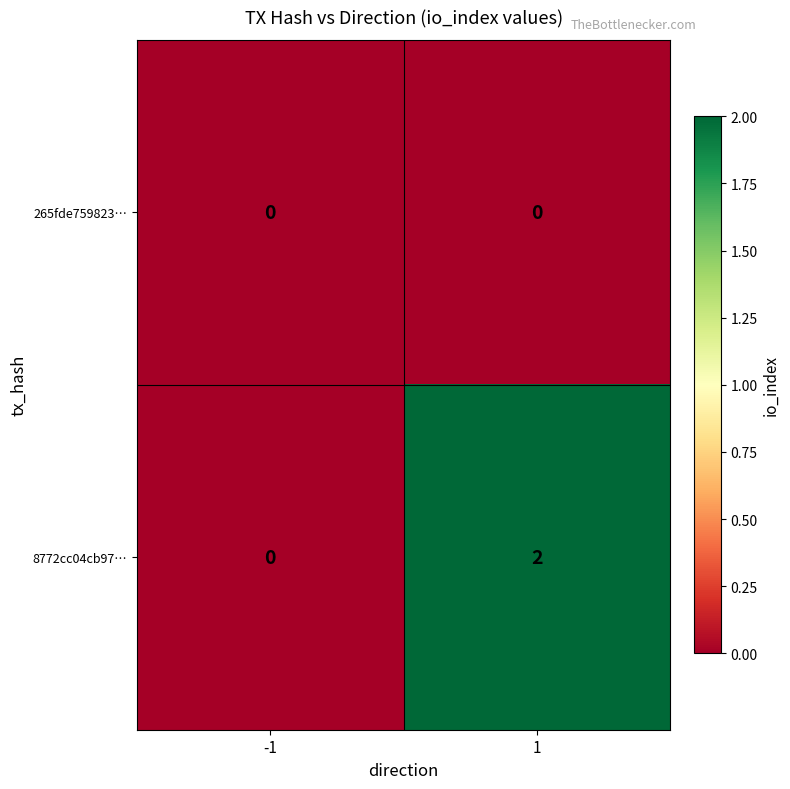

What is the greatest value displayed?

2